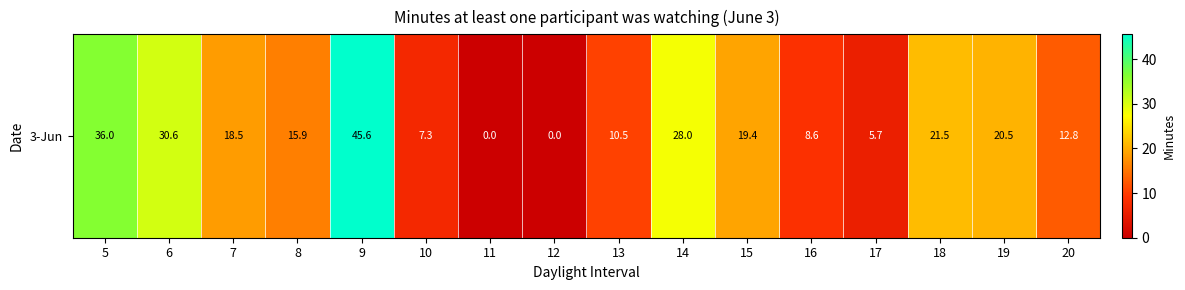

True or false: the data shows 0.0 at 12.

True